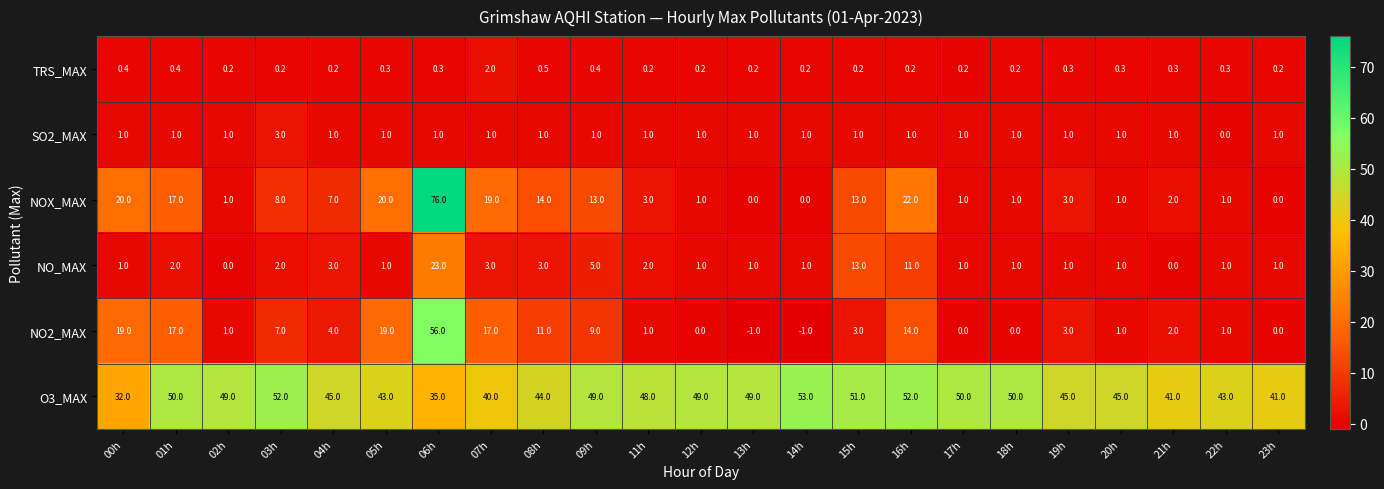

What is the difference between the second highest and second lowest values in the O3_MAX series?

17.0